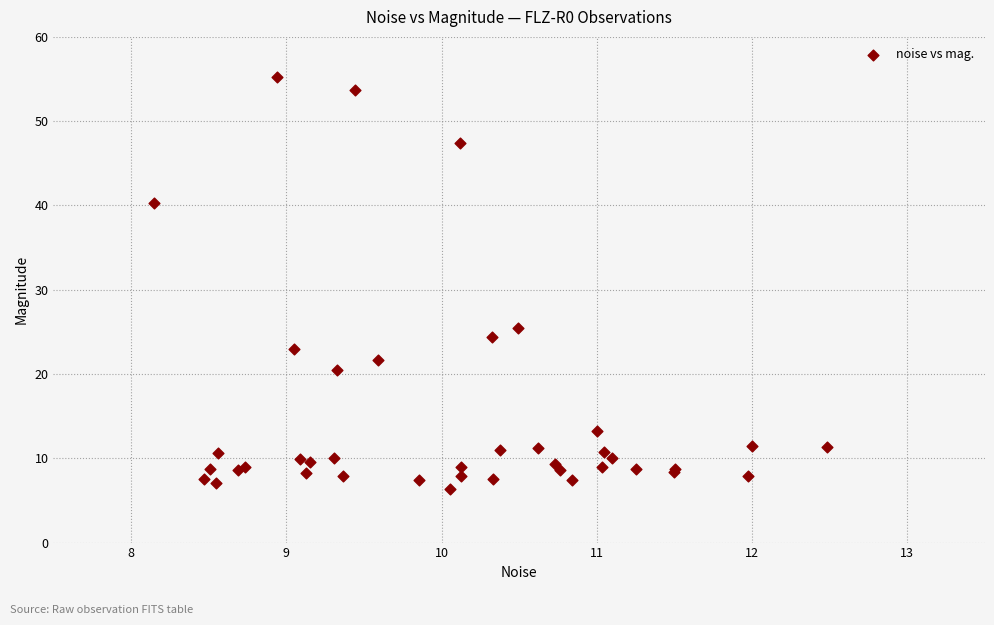

What Y value in the scatter plot is closest to 30?

25.5